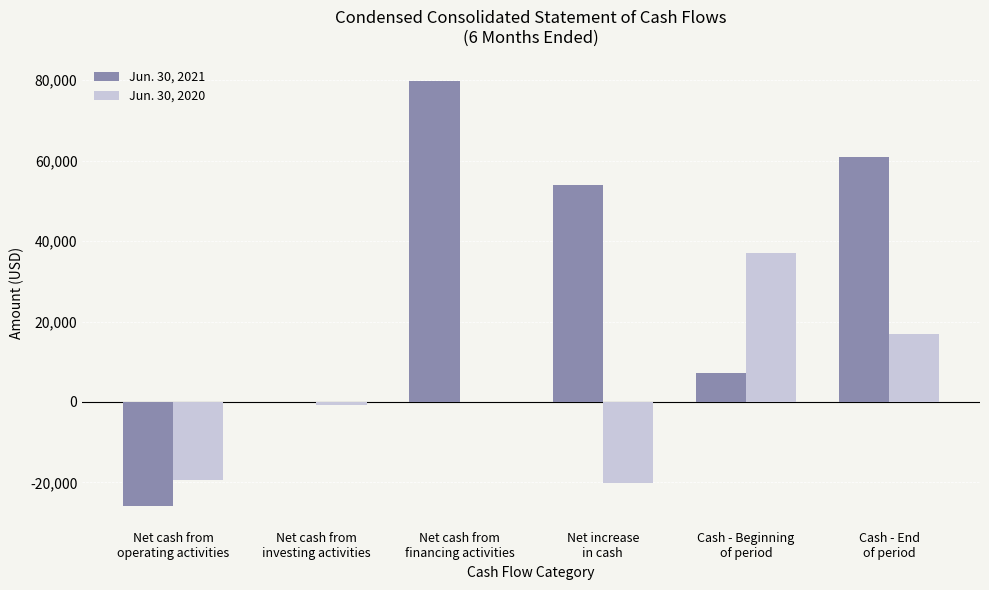

Which series has the largest total across all categories?

Jun. 30, 2021